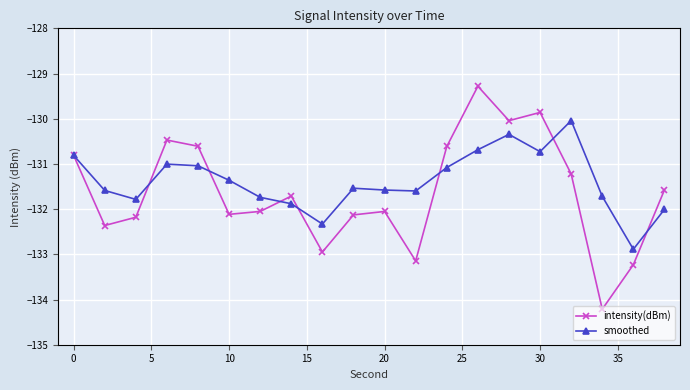

How many lines are shown in the chart?

2